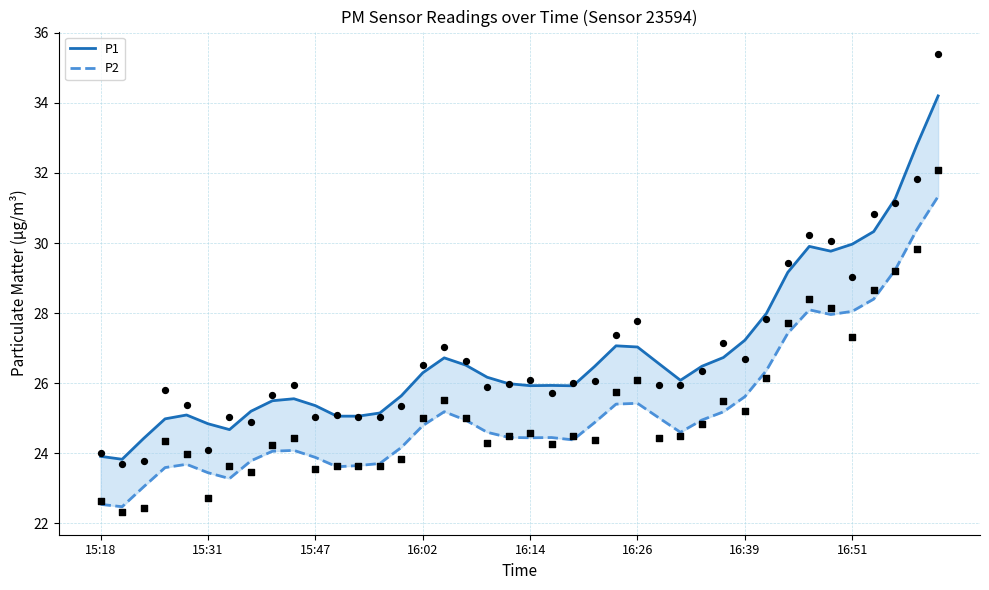

Is the value of P2 at 39 greater than the value of P1 at 16:26?

Yes